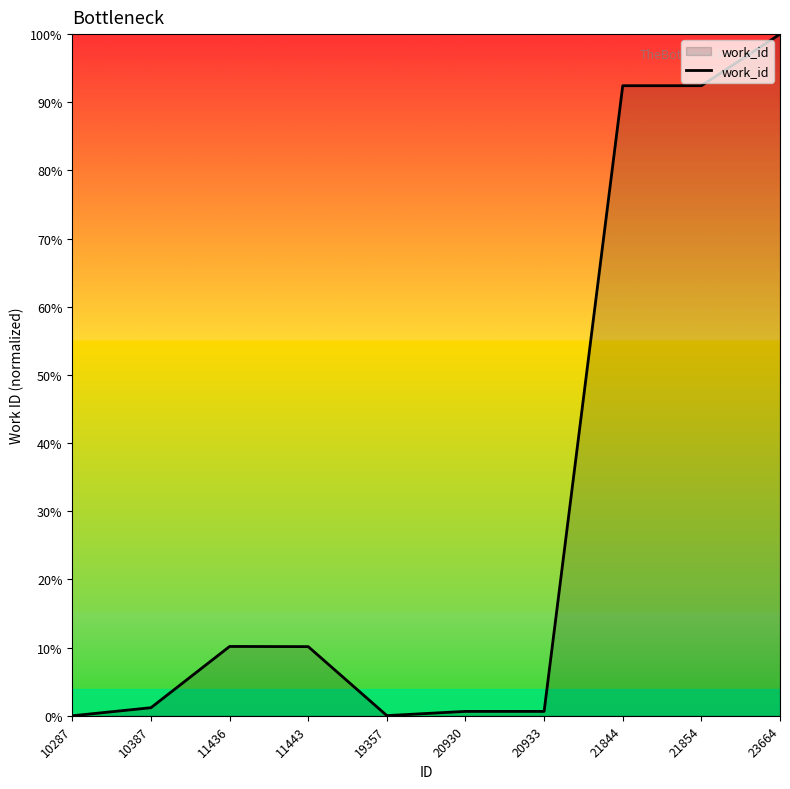

True or false: the data shows 135.2 at 23664.

False